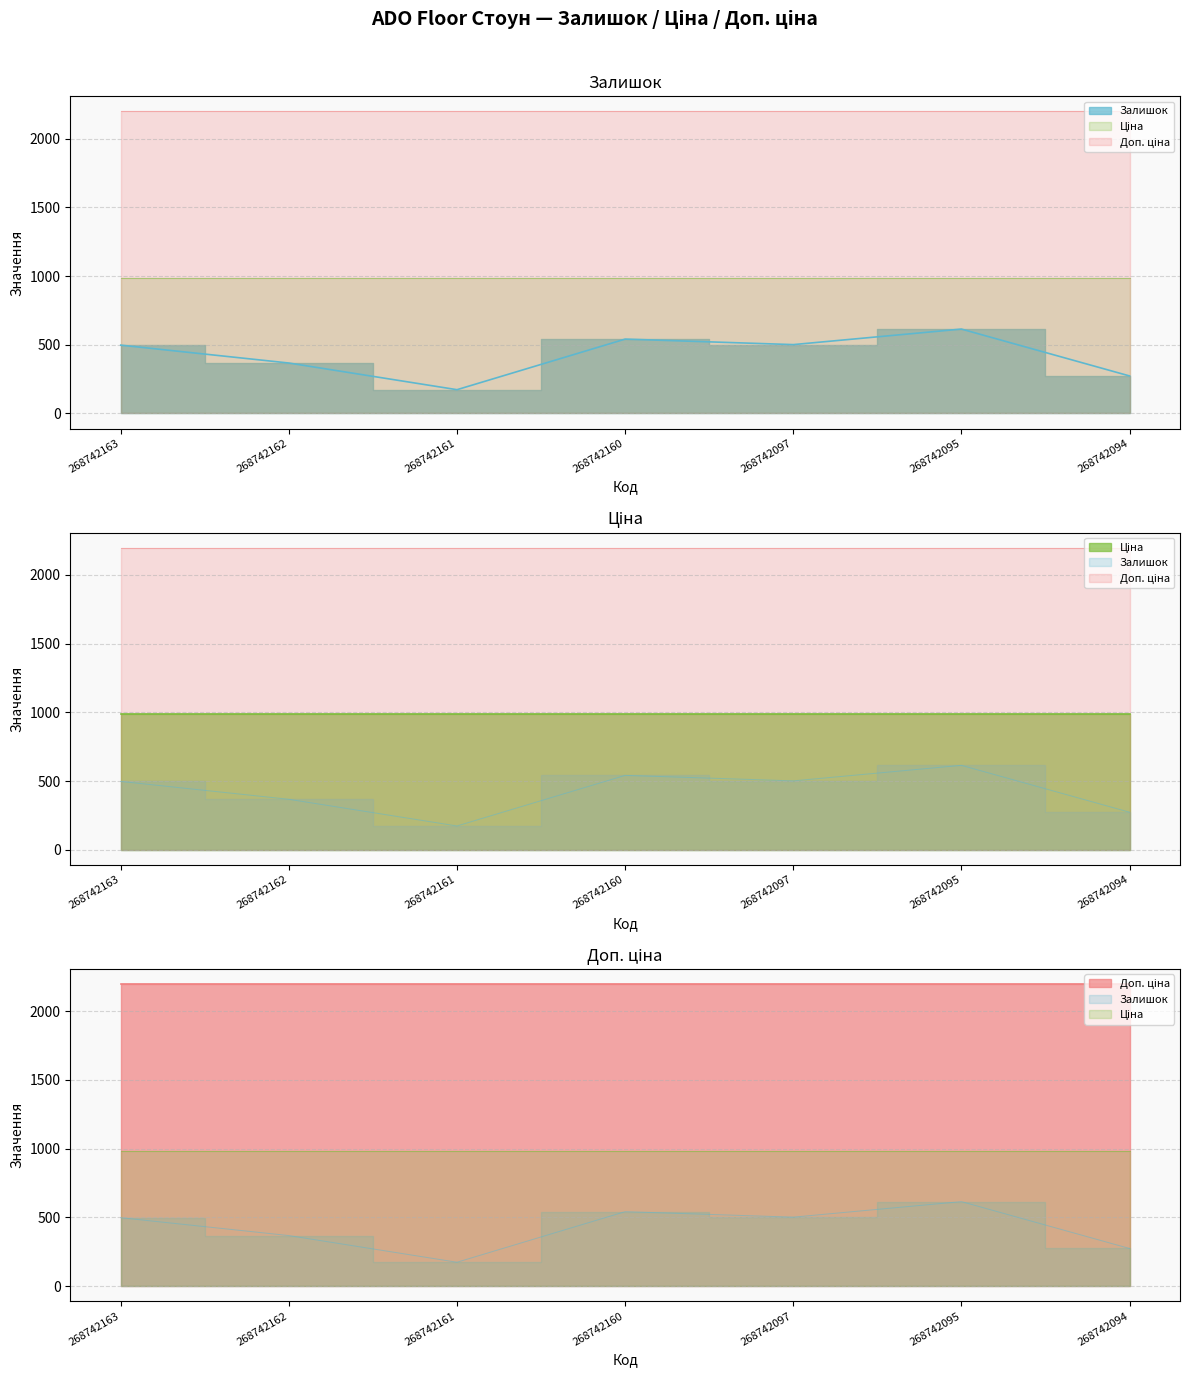

True or false: Залишок and Ціна intersect in this chart.

False